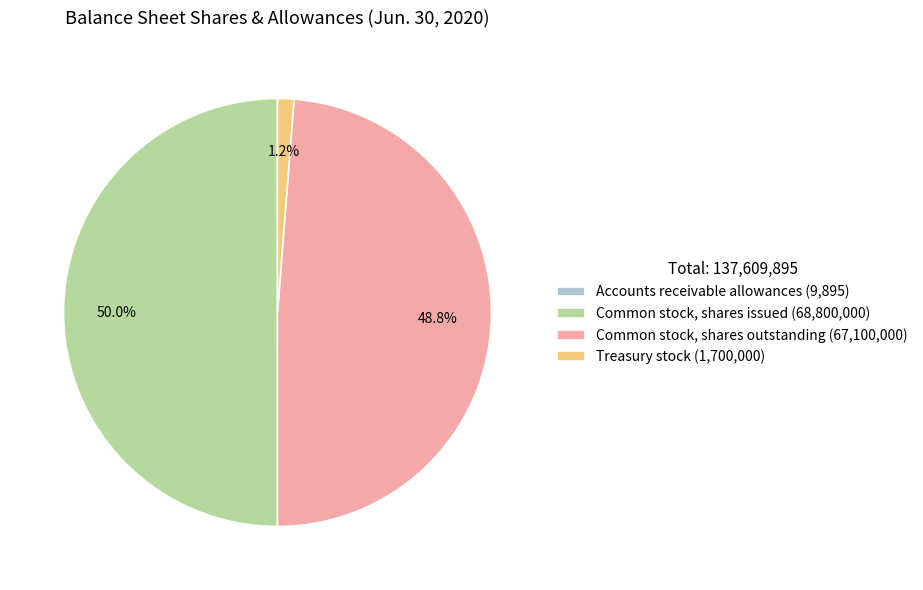

Which slice is the largest?

Common stock, shares issued